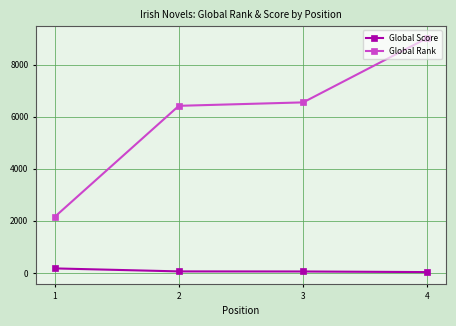

What is the sum of the Global Score values at 2 and 1?

233